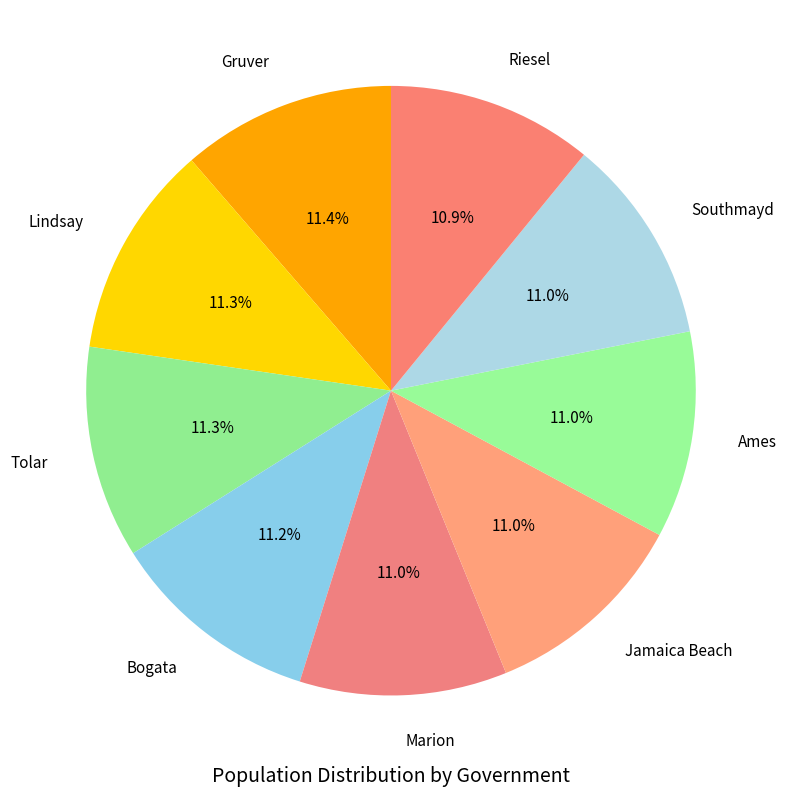

Is it true that Marion is 11% of the pie?

True